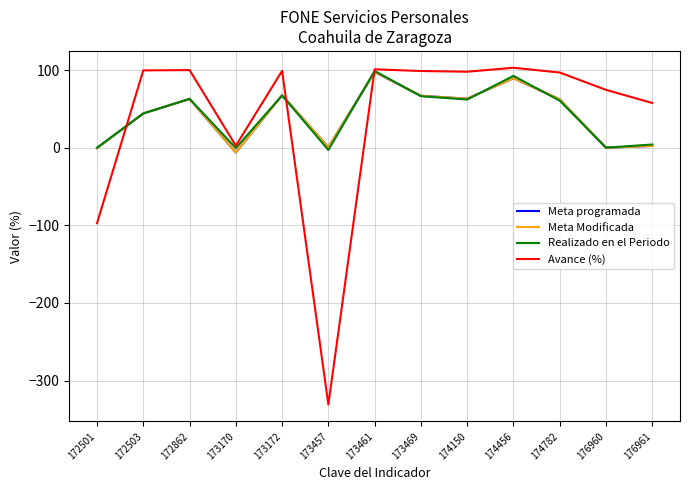

Is this an area chart (filled region under the line)?

No